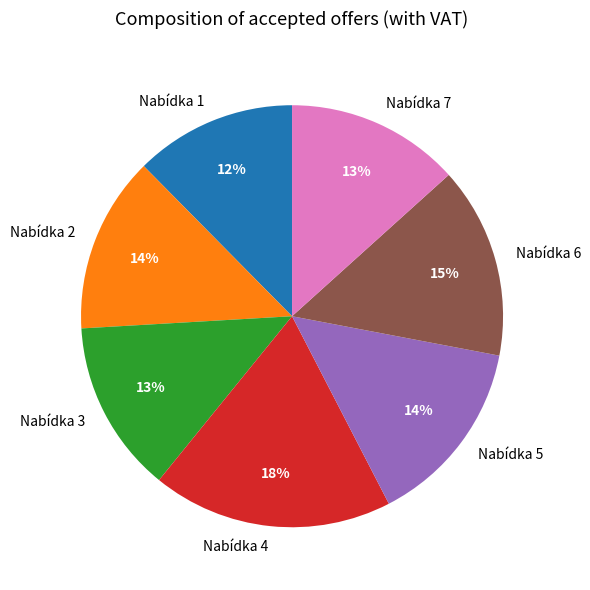

How many segments does this pie chart have?

7